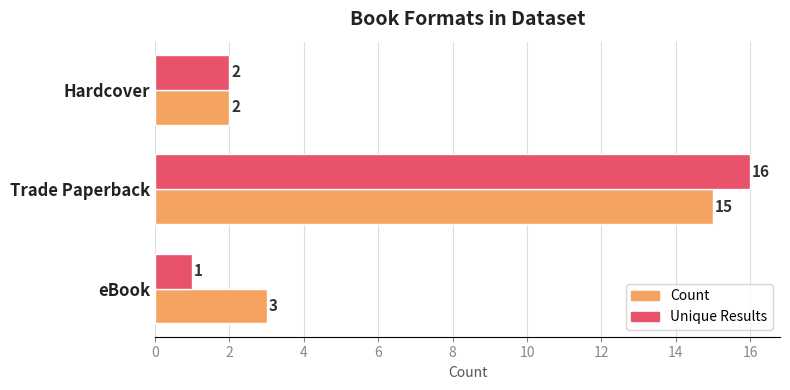

At which category is the sum across all series the highest?

Trade Paperback